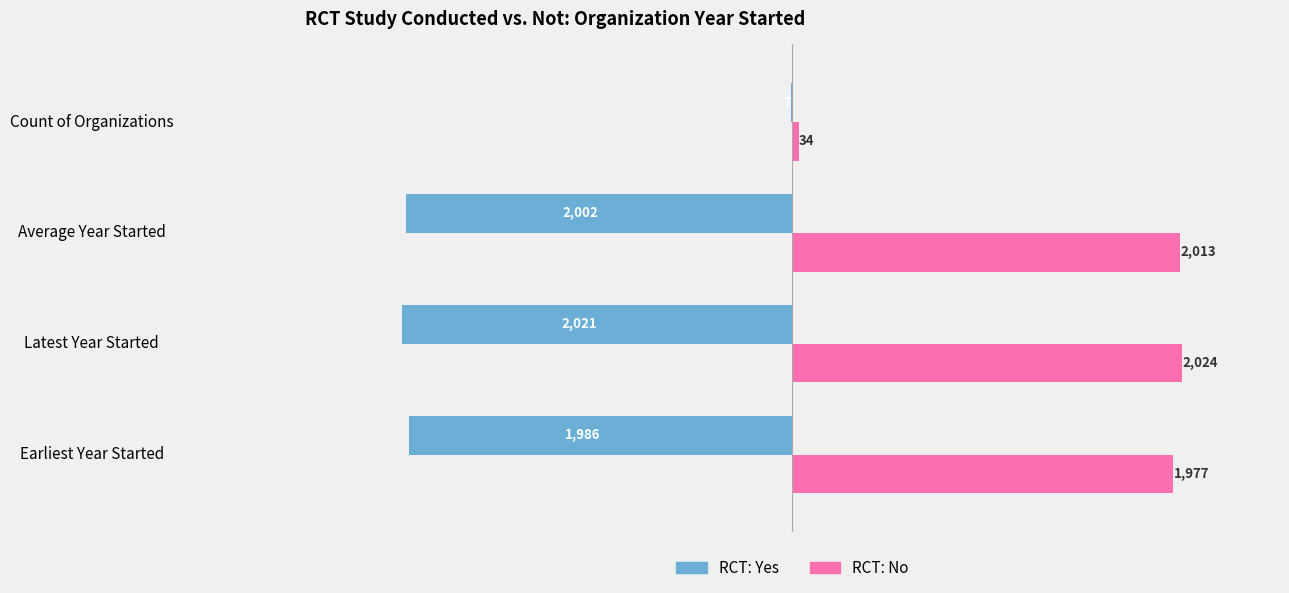

Is it true that RCT: No equals 34 at Count of Organizations?

True